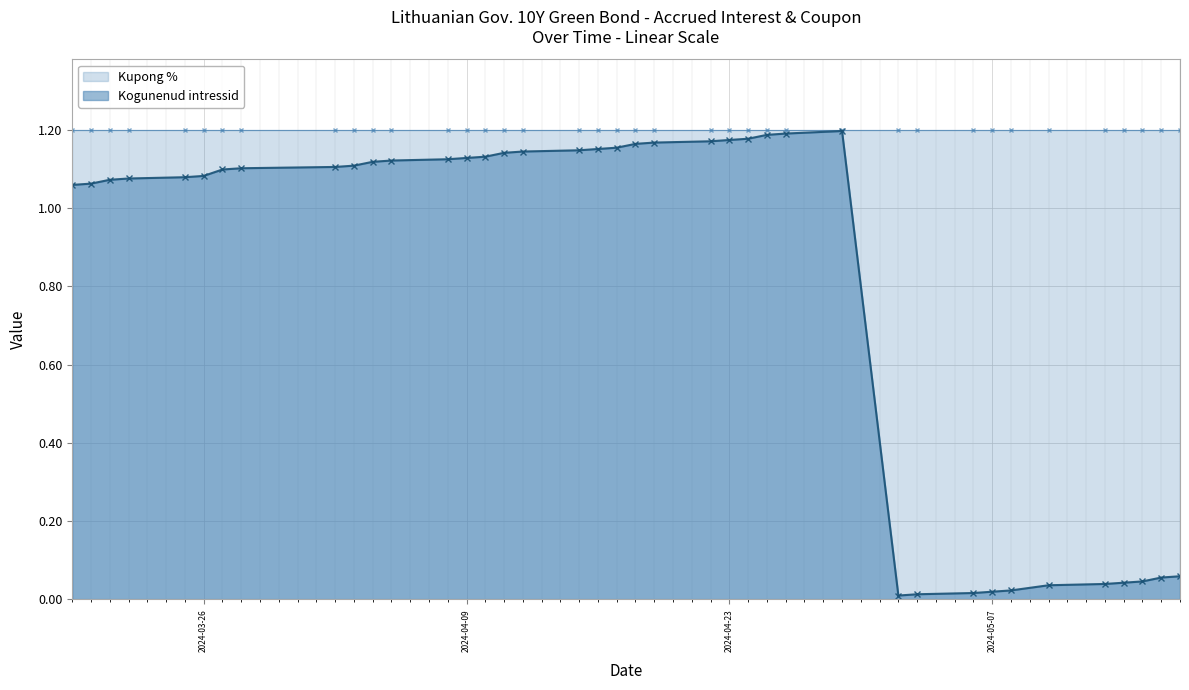

Is it true that Kupong % equals 1.2 at 2024-05-08?

True